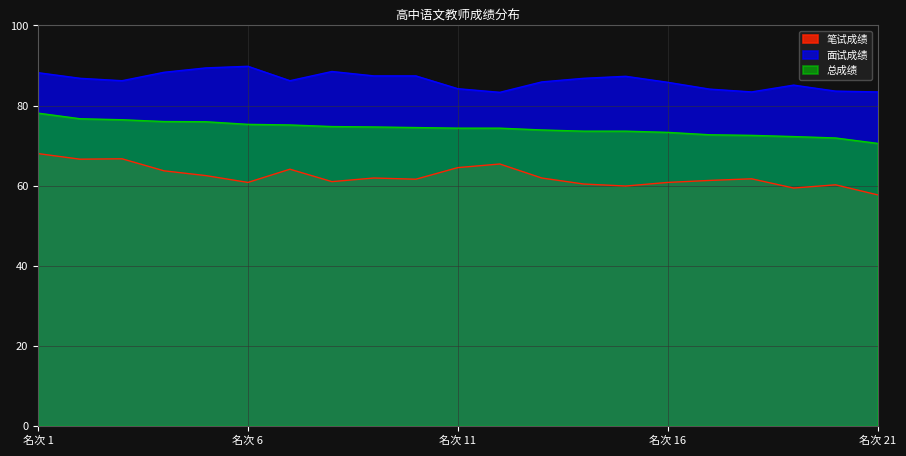

Reading left to right, list all the values displayed in this chart.

笔试成绩: 68.0	66.6	66.7	63.7	62.5	60.8	64.1	61.0	61.9	61.6	64.5	65.4	61.9	60.4	59.9	60.8	61.3	61.7	59.4	60.2	57.7
面试成绩: 88.2	86.8	86.2	88.3	89.4	89.8	86.2	88.5	87.4	87.4	84.2	83.3	85.9	86.8	87.3	85.8	84.1	83.4	85.1	83.6	83.4
总成绩: 78.1	76.7	76.5	76.0	76.0	75.3	75.2	74.8	74.7	74.5	74.3	74.3	73.9	73.6	73.6	73.3	72.7	72.5	72.2	71.9	70.5